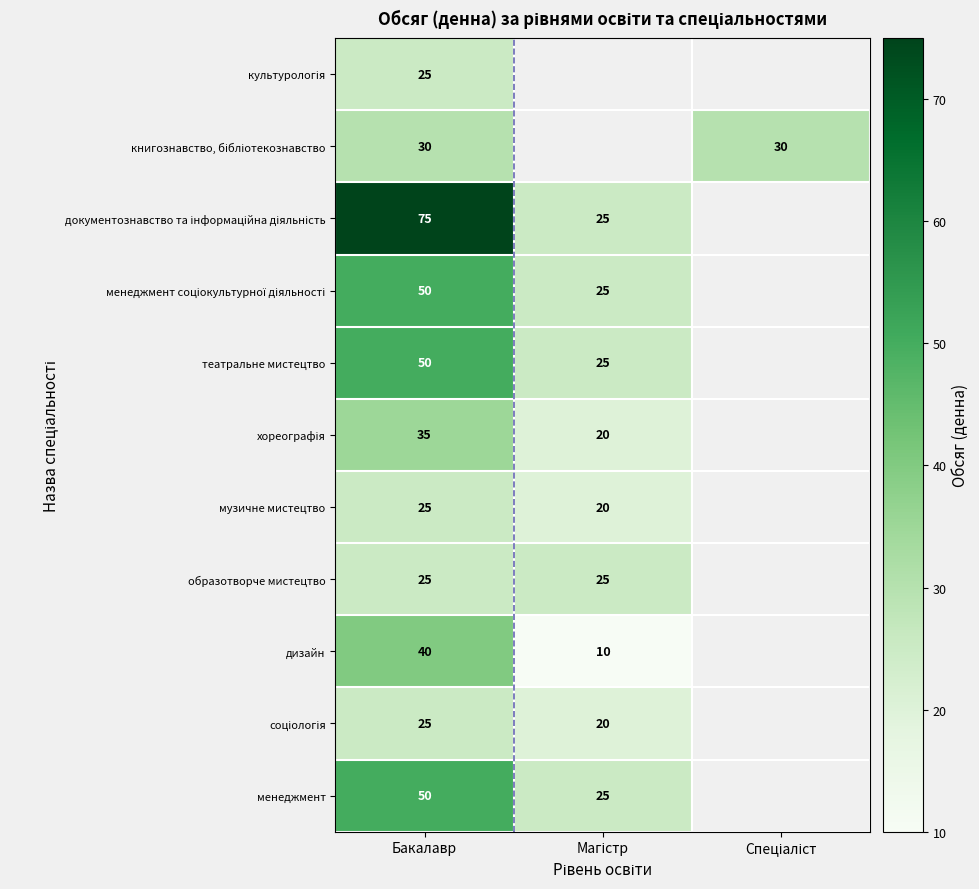

The value of книгознавство, бібліотекознавство at Спеціаліст is 9.4. True or false?

False